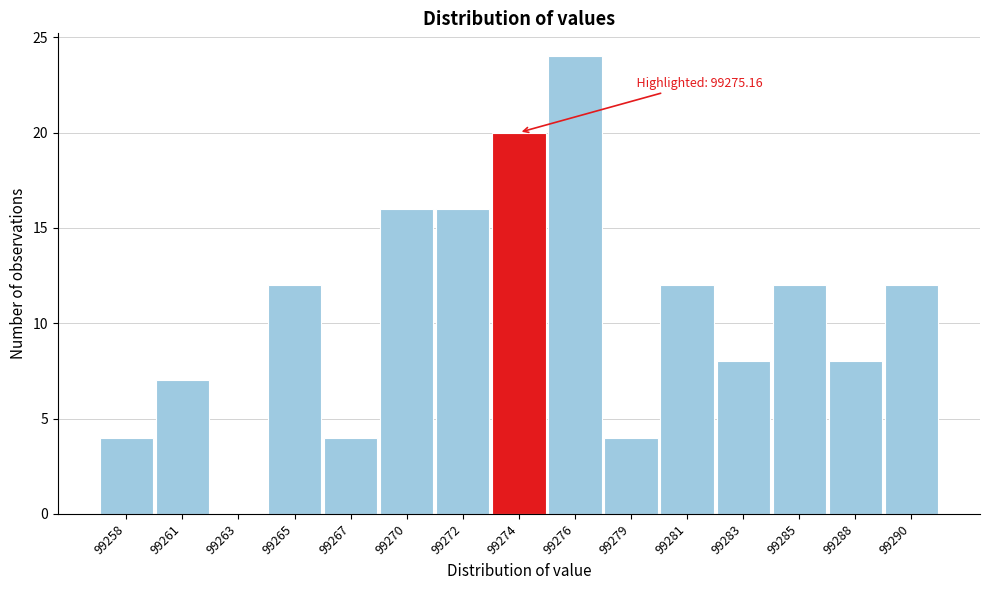

Reading left to right, extract all data points from this chart.

99258=4	99261=7	99263=0	99265=12	99267=4	99270=16	99272=16	99274=20	99276=24	99279=4	99281=12	99283=8	99285=12	99288=8	99290=12